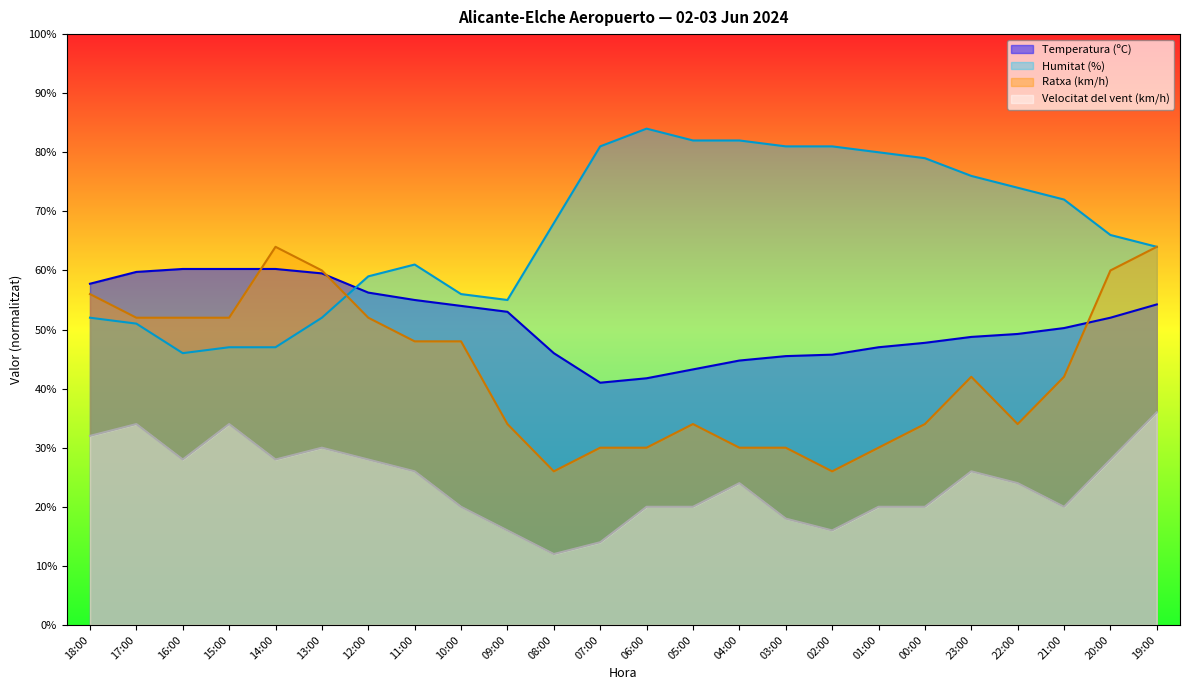

What is the maximum value shown in the chart?

84.0